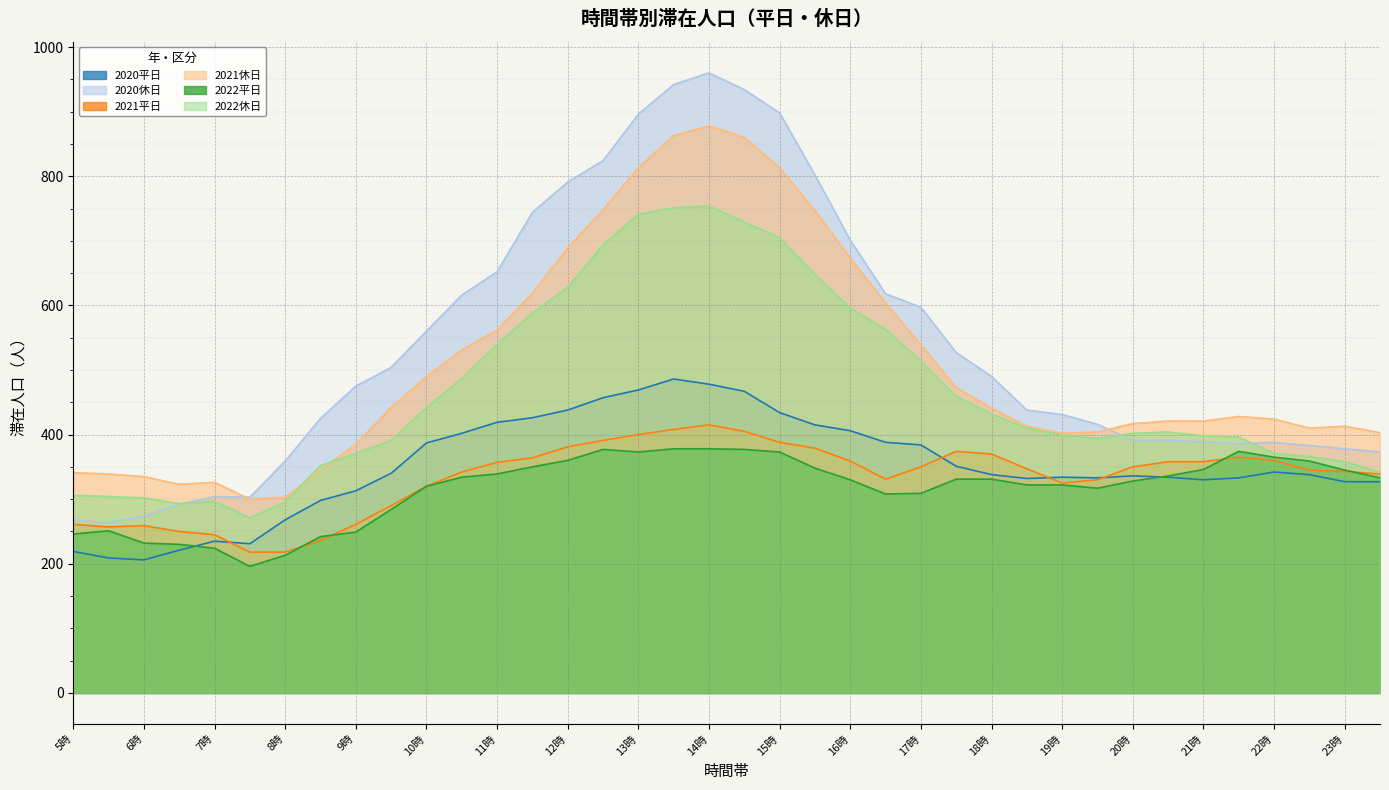

At which category does 2022平日 reach its first local peak?

5時半